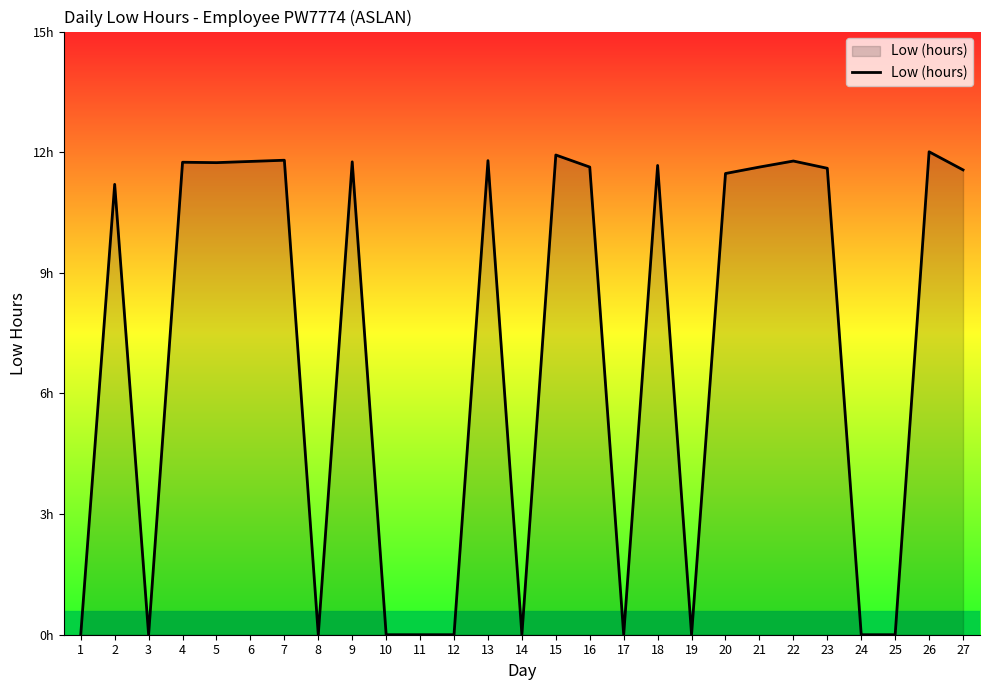

What is the greatest value displayed?

12.0